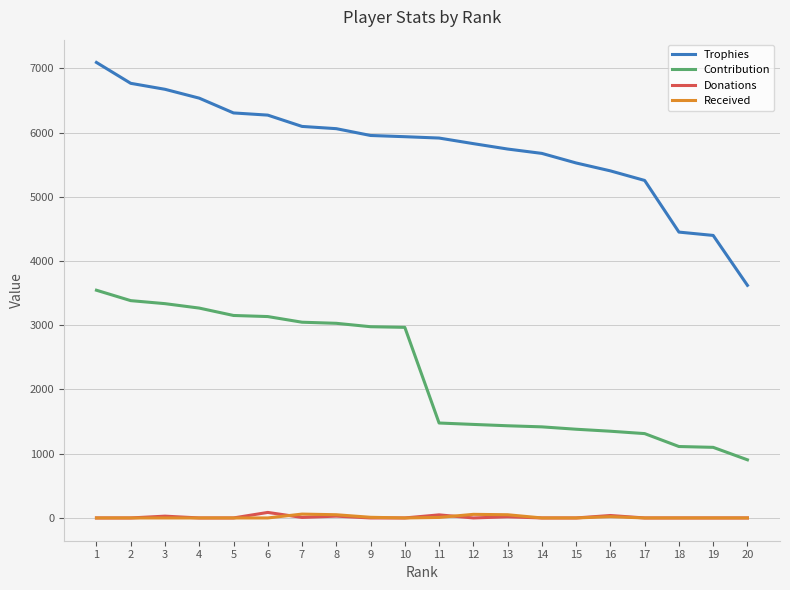

What is the approximate value of Trophies at 14?

5675